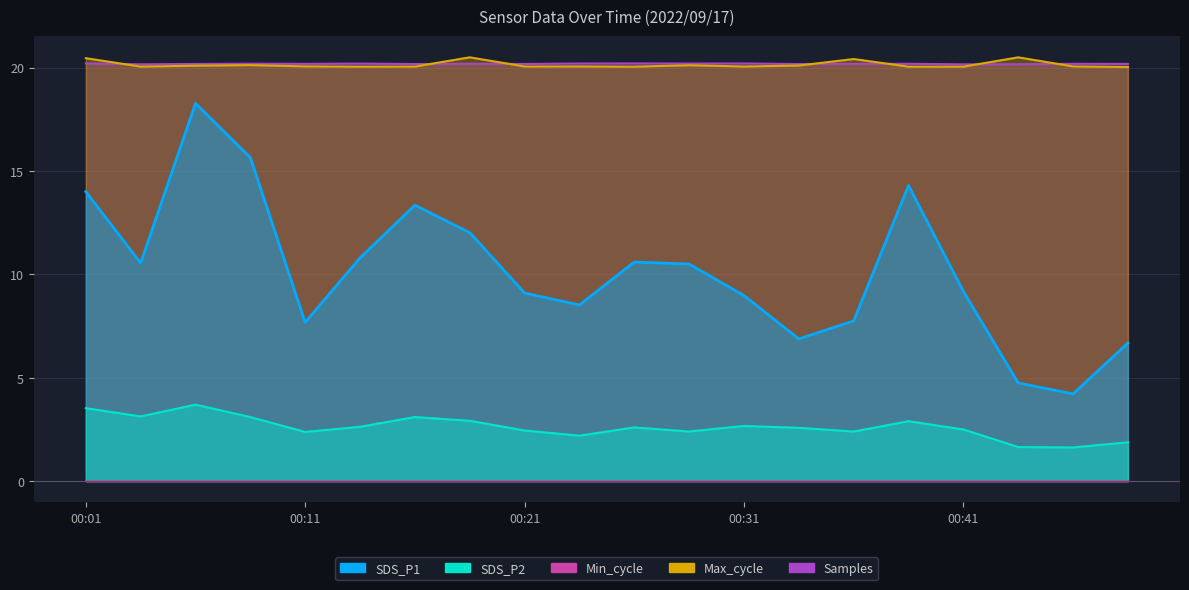

True or false: Max_cycle and SDS_P2 cross at least once.

False